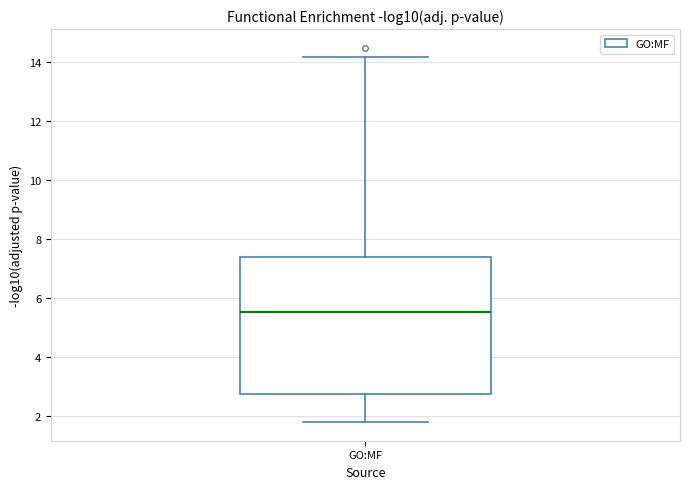

Read this box plot against the y-axis: the position of the median line, the range covered by the box, and the ends of both whiskers. The values are not printed on the chart, so give them approximately, as read against the axis.

median 5.6, box 2.8 to 7.4, whiskers 1.8 to 14.2